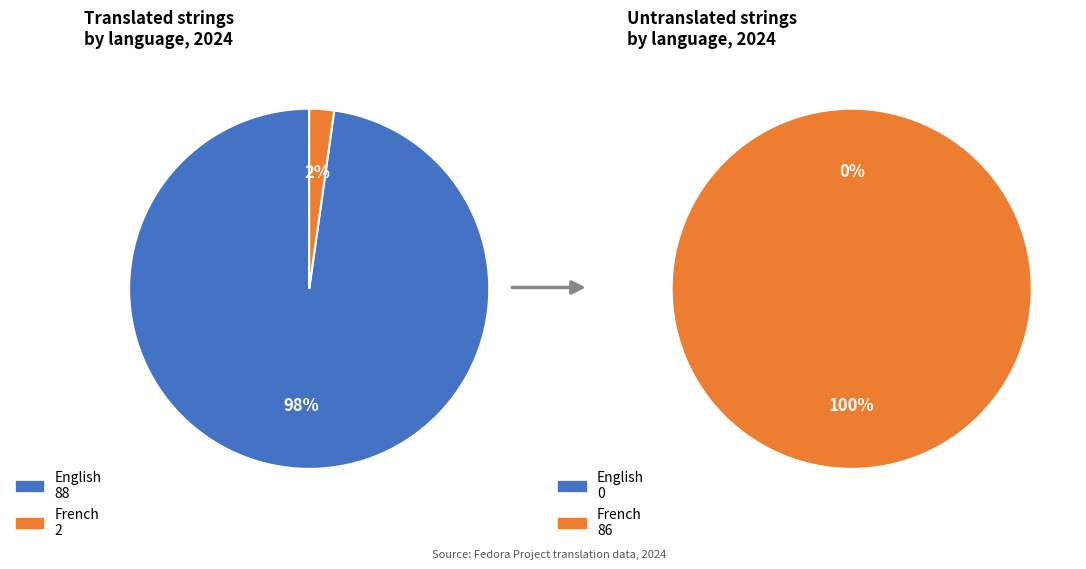

Is it true that French is 15% of the pie?

False